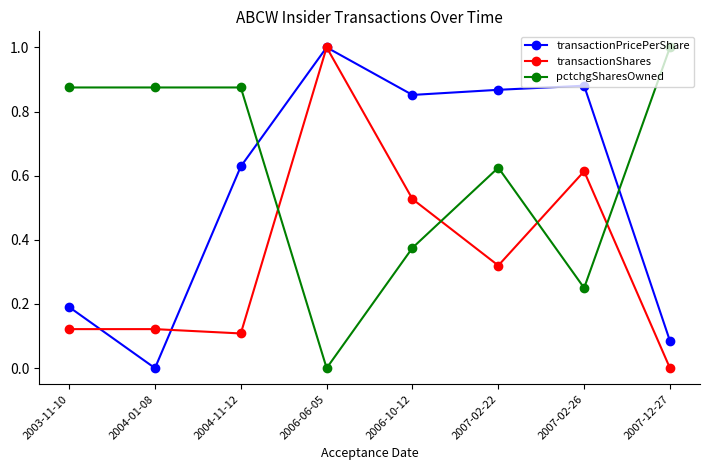

What is the highest value of the transactionPricePerShare series?

1.0